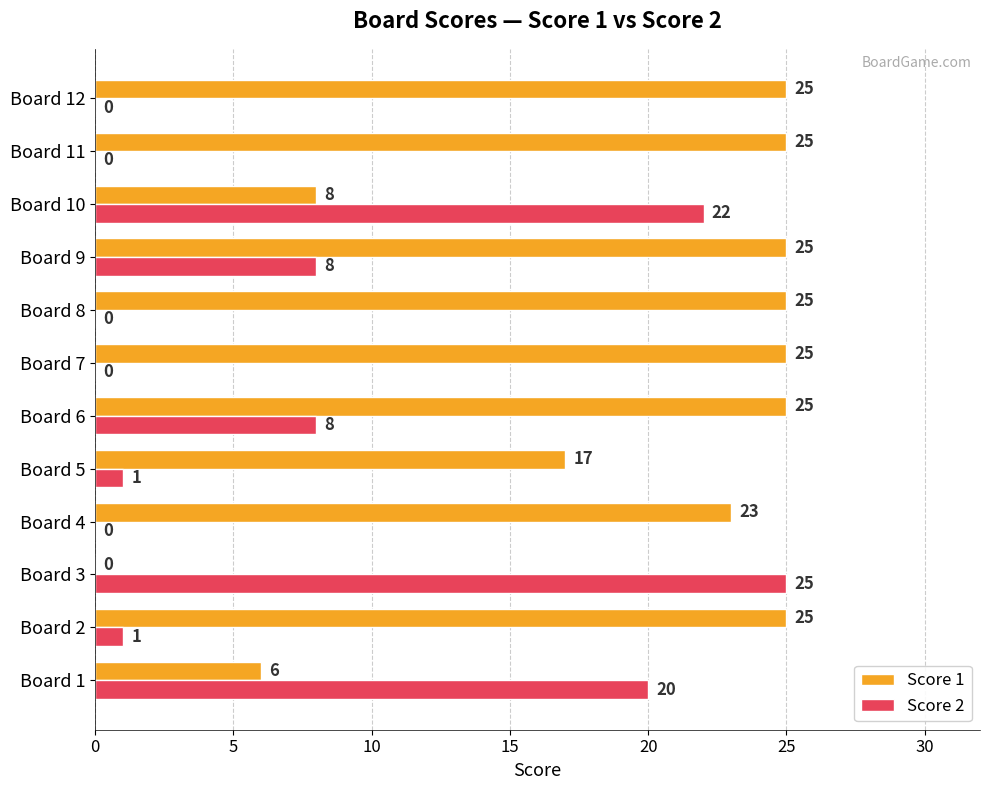

Is it true that Score 1 equals 0 at Board 3?

True